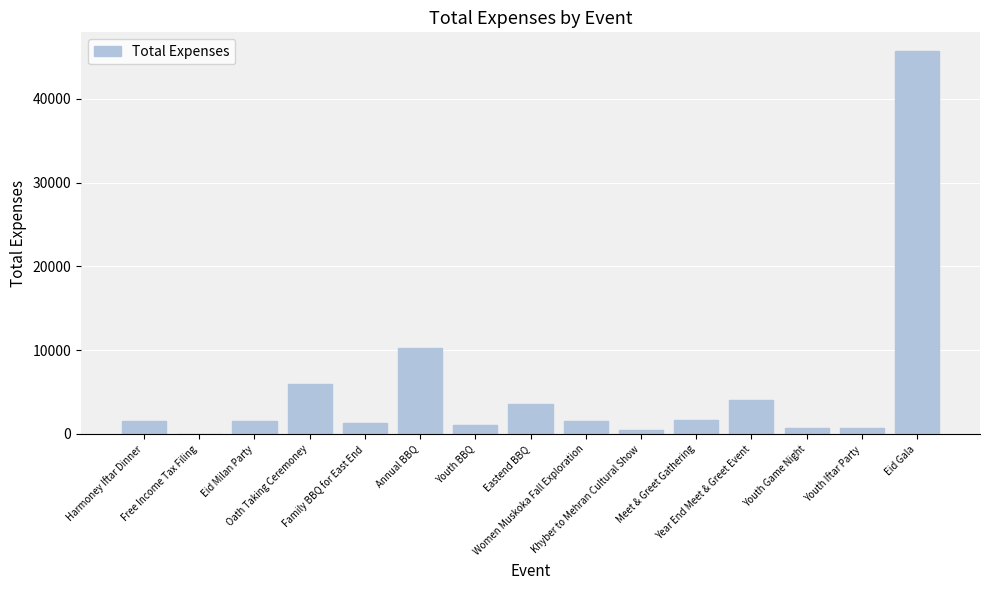

What is the sum of all values?

80085